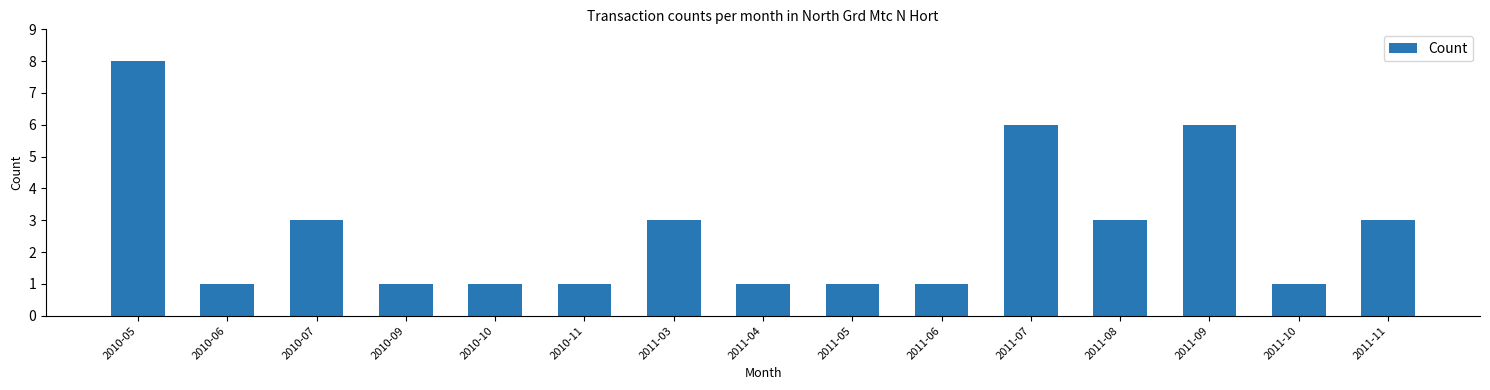

Reading left to right, list all the values displayed in this chart.

2010-05=8	2010-06=1	2010-07=3	2010-09=1	2010-10=1	2010-11=1	2011-03=3	2011-04=1	2011-05=1	2011-06=1	2011-07=6	2011-08=3	2011-09=6	2011-10=1	2011-11=3